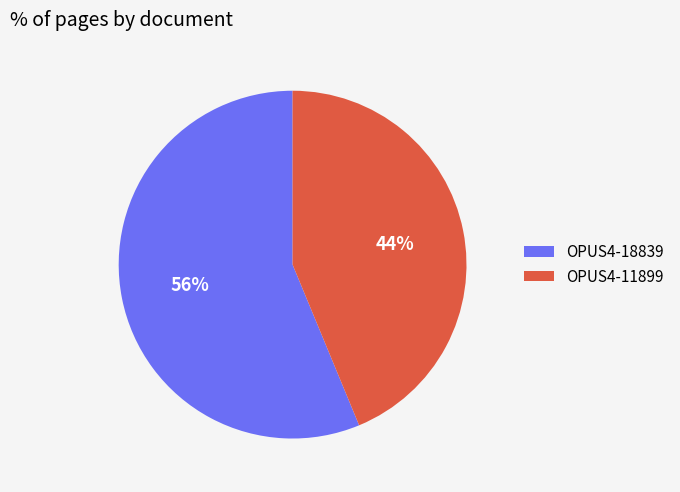

Which category has the biggest portion of the pie?

OPUS4-18839